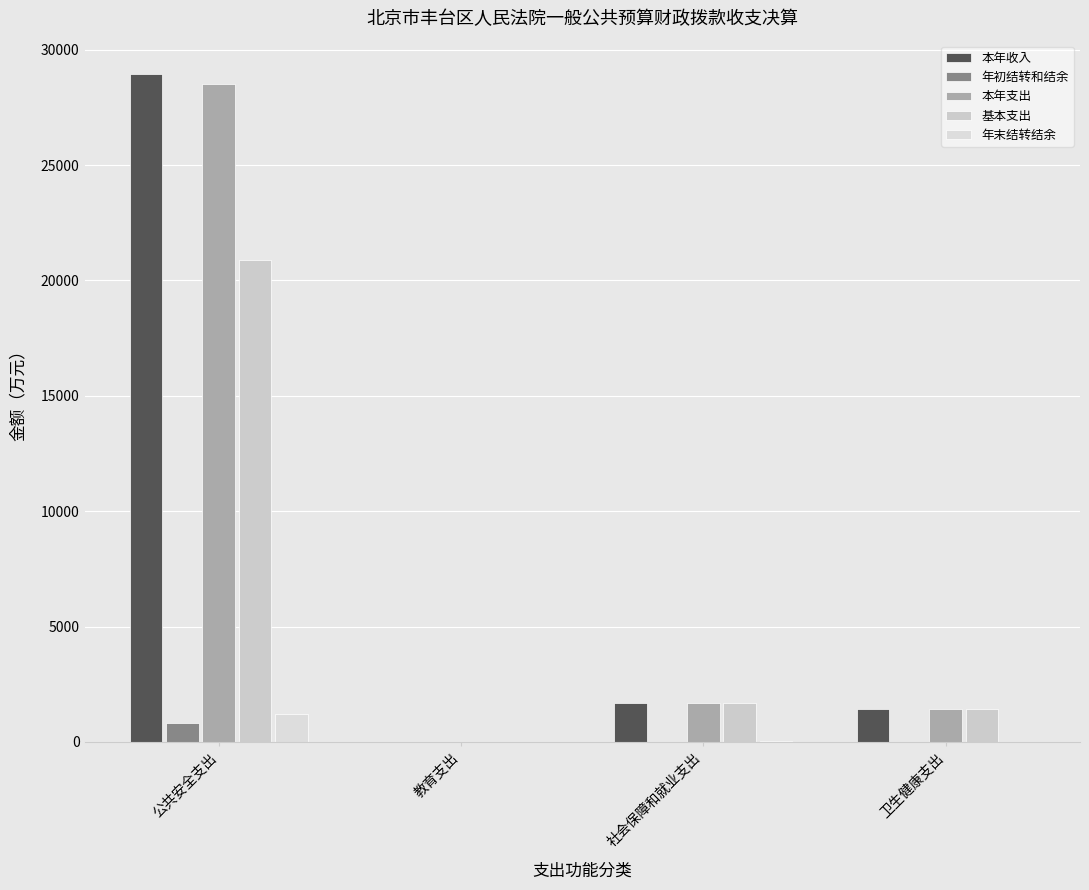

What is the label of the 3rd bar from the right?

教育支出